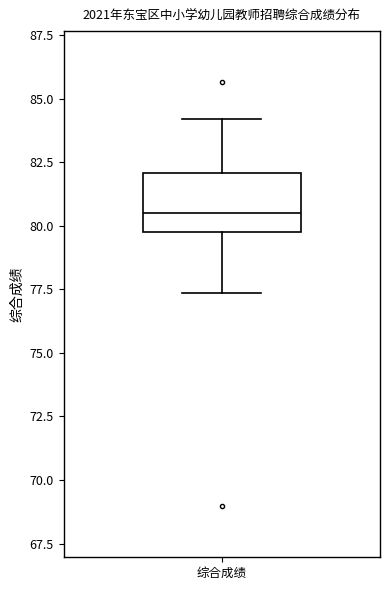

Where does the lower whisker of the box for 综合成绩 end on the y-axis? The values are not printed on the chart, so give them approximately, as read against the axis.

77.5